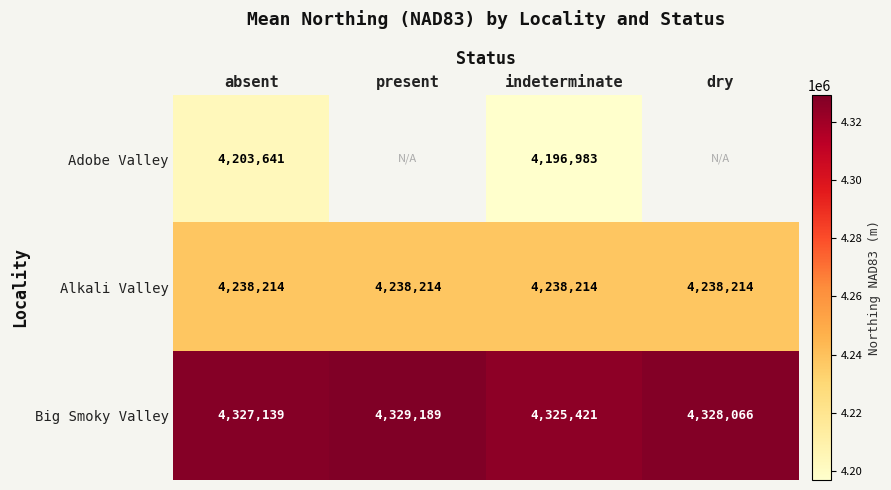

True or false: Alkali Valley has a value of 6181913 at present.

False